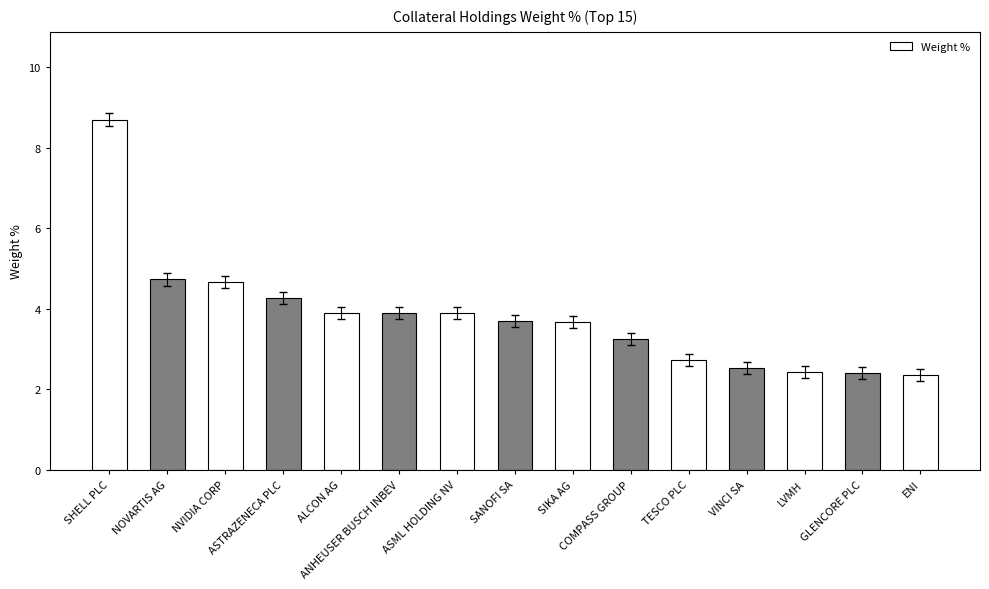

What is the label of the 11th bar from the left?

TESCO PLC